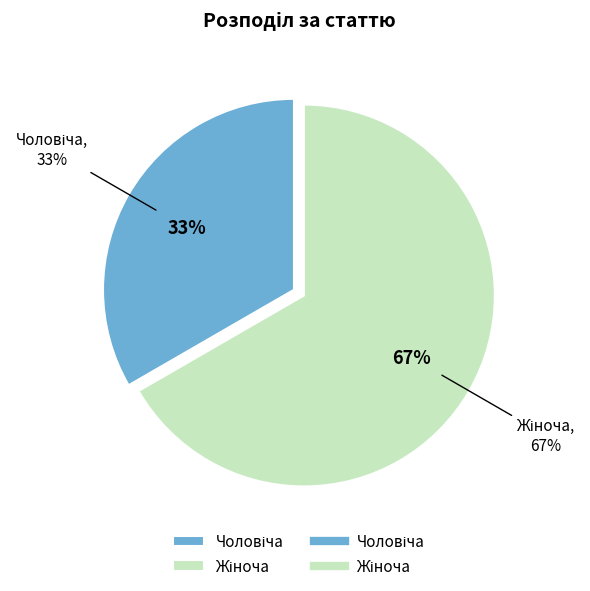

Is it true that Жіноча is 67% of the pie?

True